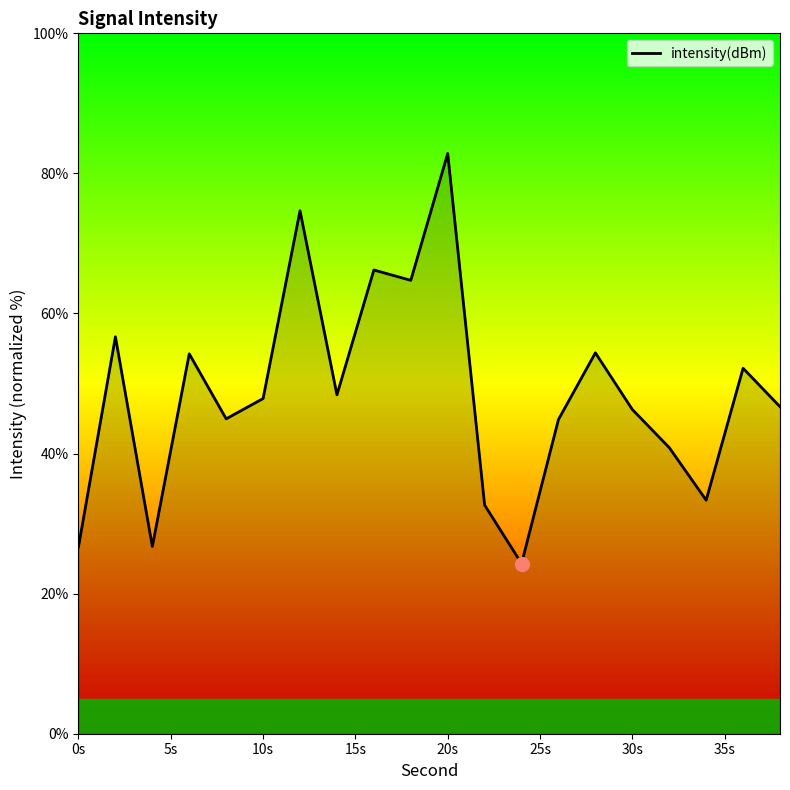

What is the difference between the maximum and minimum values?

58.5